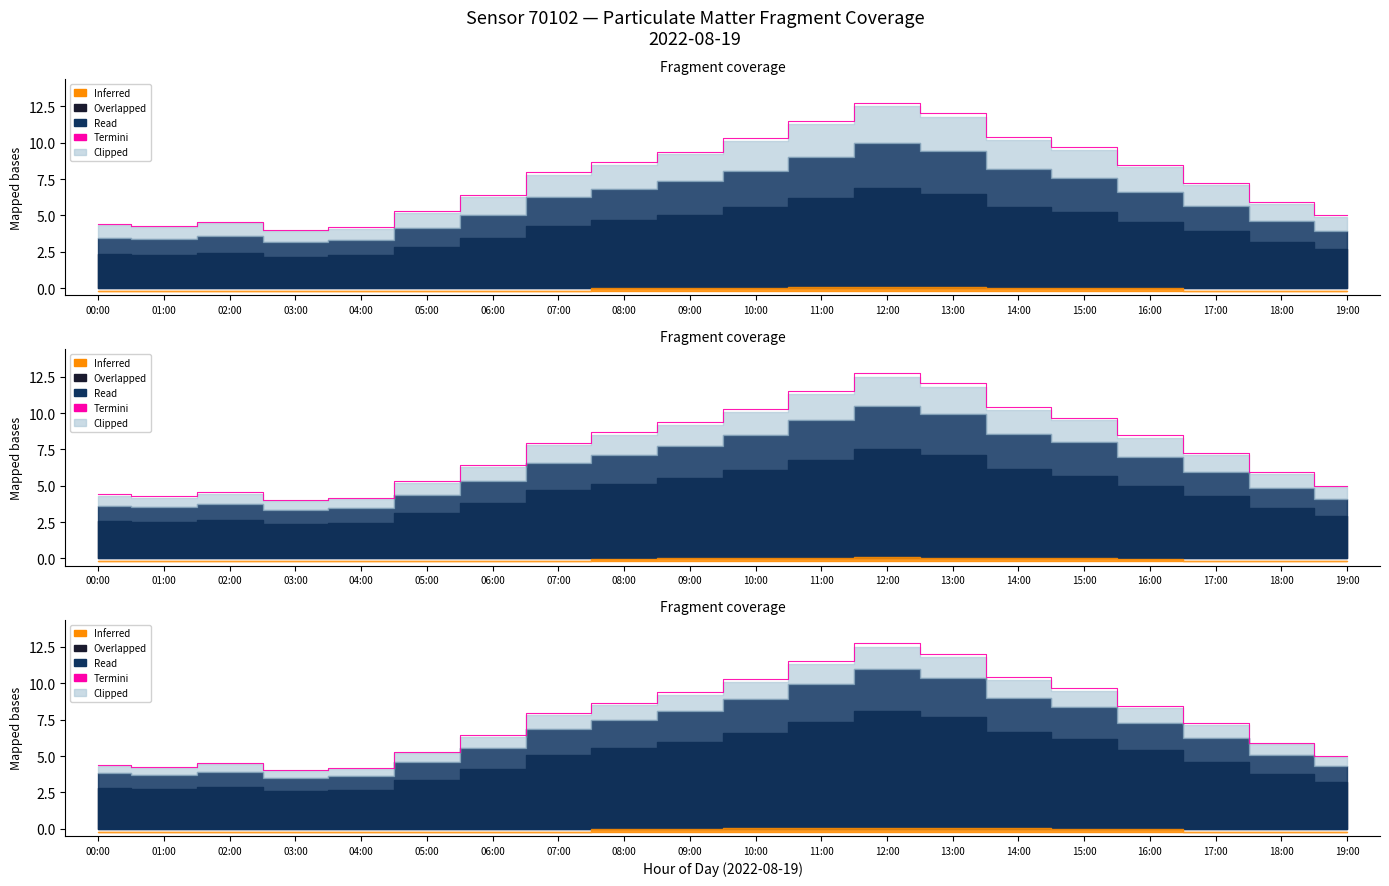

Rank the categories by value from lowest to highest.

03:00, 04:00, 01:00, 00:00, 02:00, 19:00, 05:00, 18:00, 06:00, 17:00, 07:00, 16:00, 08:00, 09:00, 15:00, 10:00, 14:00, 11:00, 13:00, 12:00